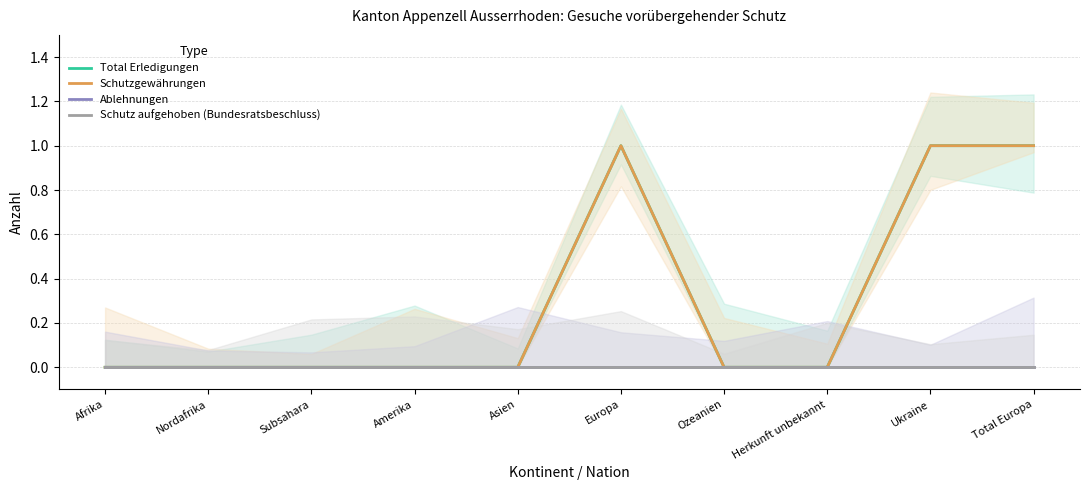

What is the maximum value shown in the chart?

1